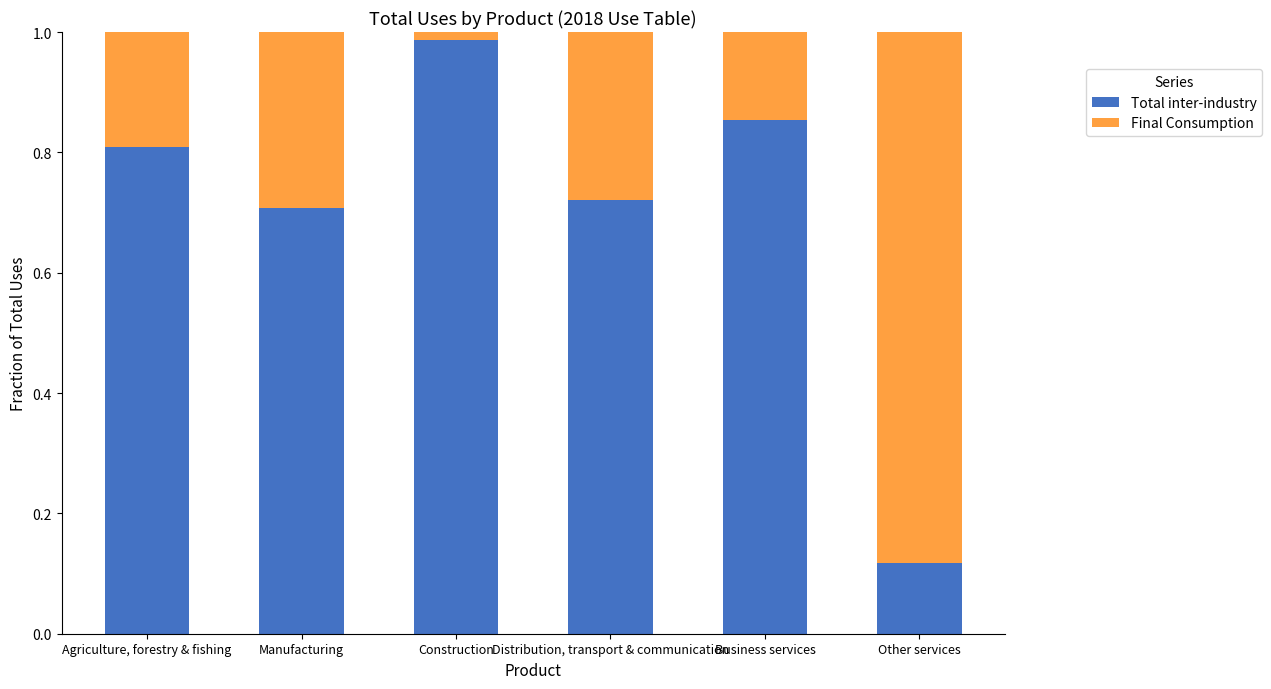

At which label is Total inter-industry closest to 0?

Other services